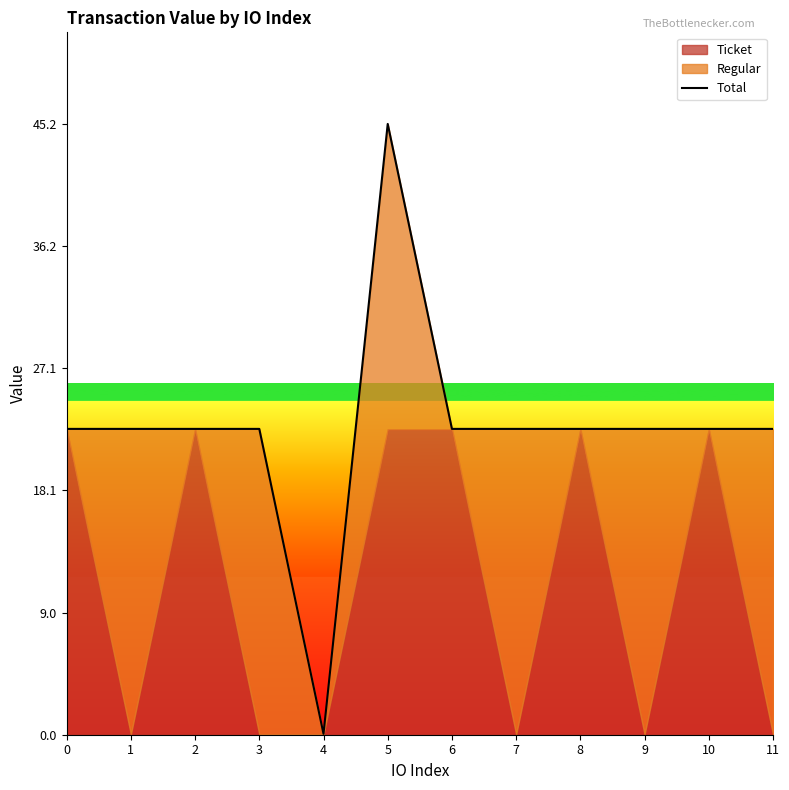

Reading right to left, extract all data points from this chart.

22.6	22.6	22.6	22.6	22.6	22.6	45.2	0.1	22.6	22.6	22.6	22.6